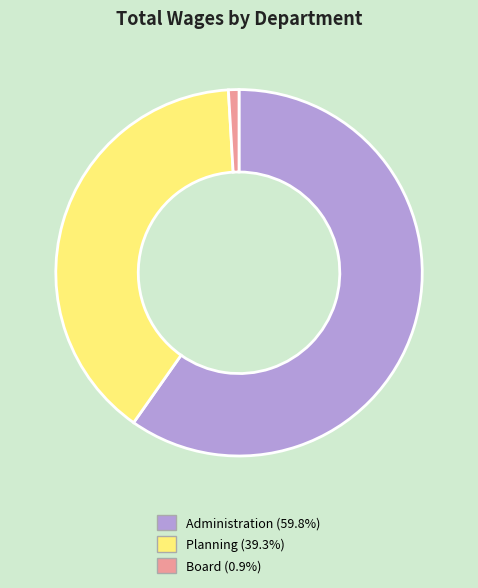

Do Administration (59.8%) and Planning (39.3%) together represent more than half of the pie?

Yes